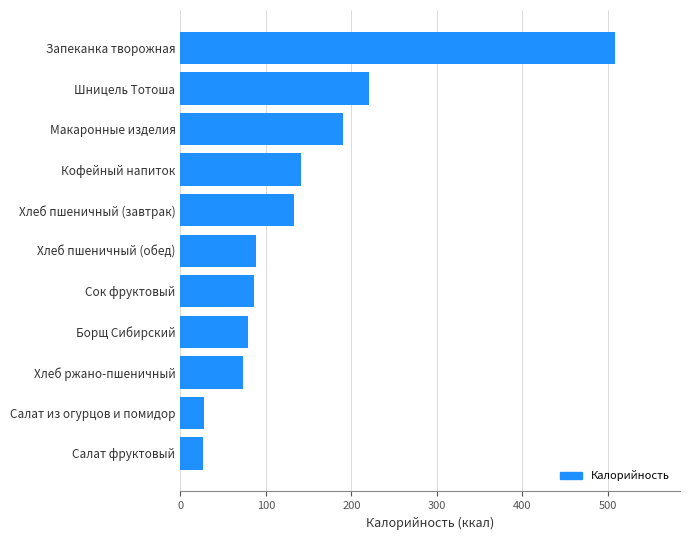

What is the change in value from Борщ Сибирский to Запеканка творожная?

+429.0